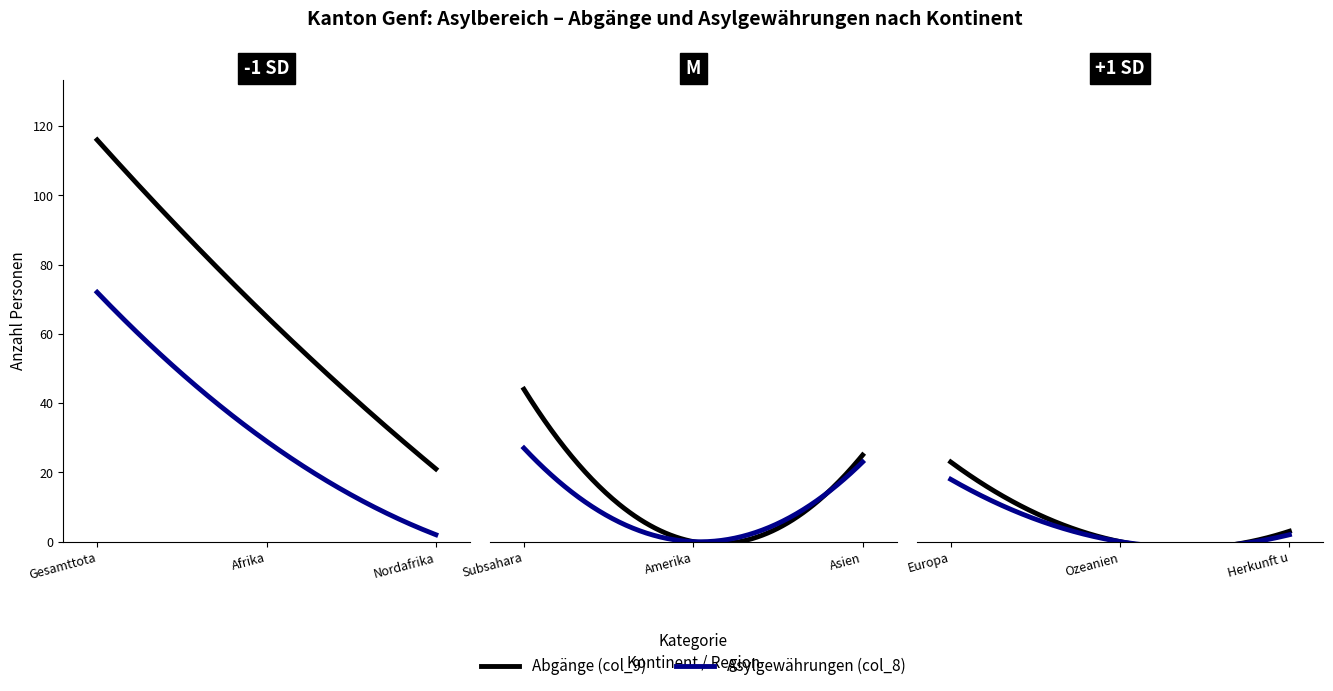

At Subsahara, list the series in order from largest to smallest.

Abgänge (col_9), Asylgewährungen (col_8)